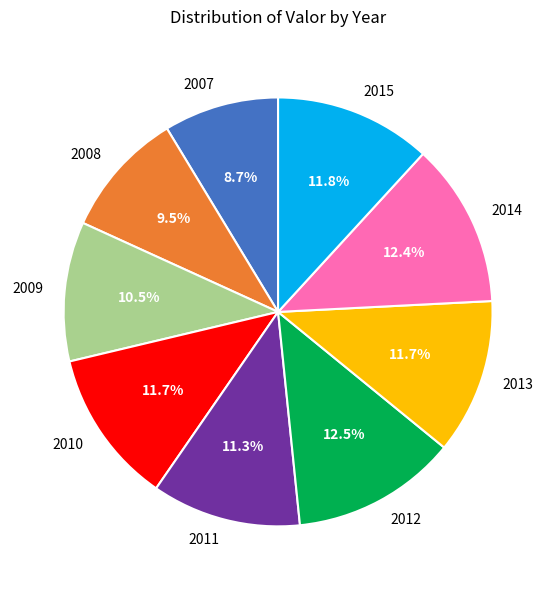

How many segments does this pie chart have?

9